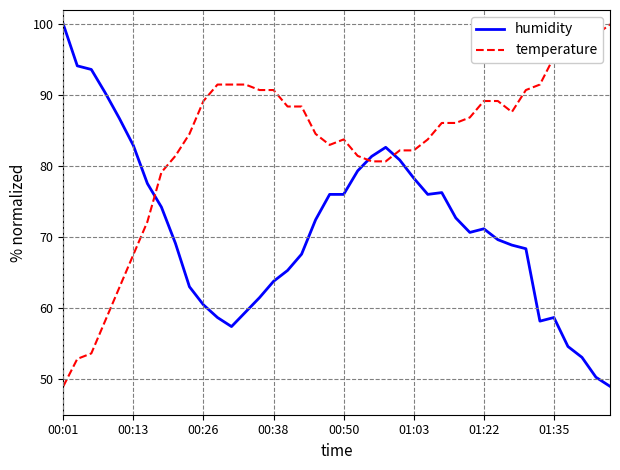

Which series has the largest total across all categories?

temperature